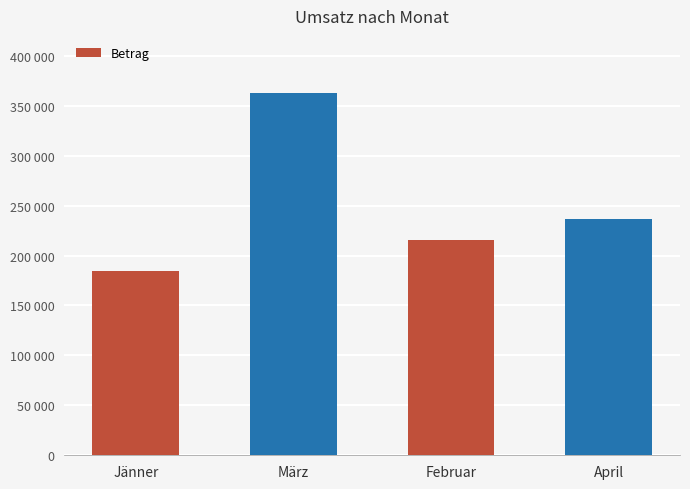

What is the minimum value shown in the chart?

184277